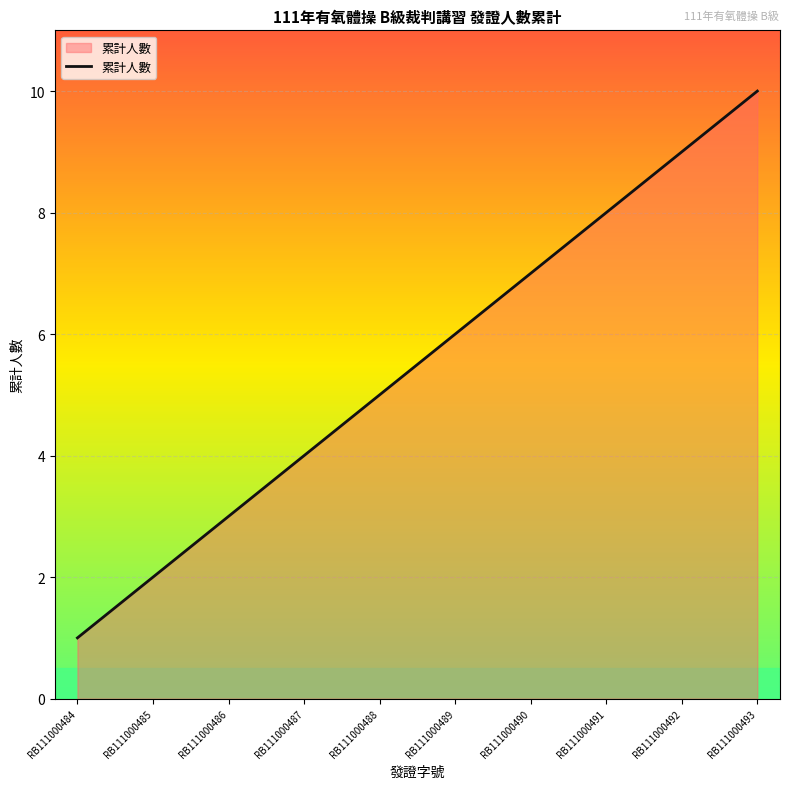

True or false: there are more than 1 points higher than both neighbors.

False